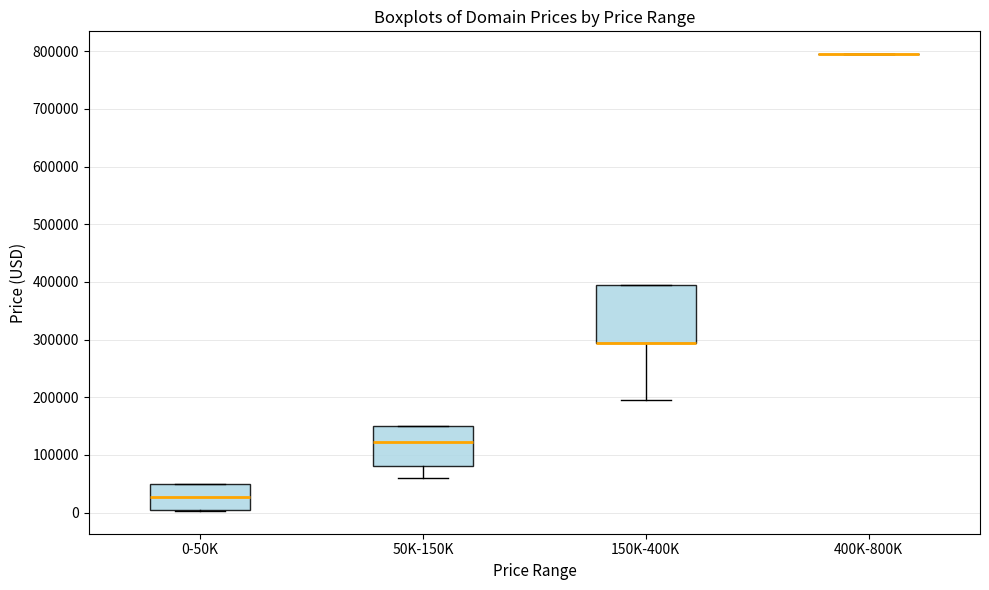

Reading left to right, transcribe this box plot: for each box, give where its median line is, the range the box spans, and where its two whiskers end, as read against the y-axis. The values are not printed on the chart, so give them approximately, as read against the axis.

0-50K: median 30000, box 0 to 50000, whiskers 0 to 50000
50K-150K: median 120000, box 80000 to 150000, whiskers 60000 to 150000
150K-400K: median 290000 (drawn on the box's lower edge), box 290000 to 390000, whiskers 190000 to 390000
400K-800K: box collapsed to a line at 790000, whiskers 790000 to 790000